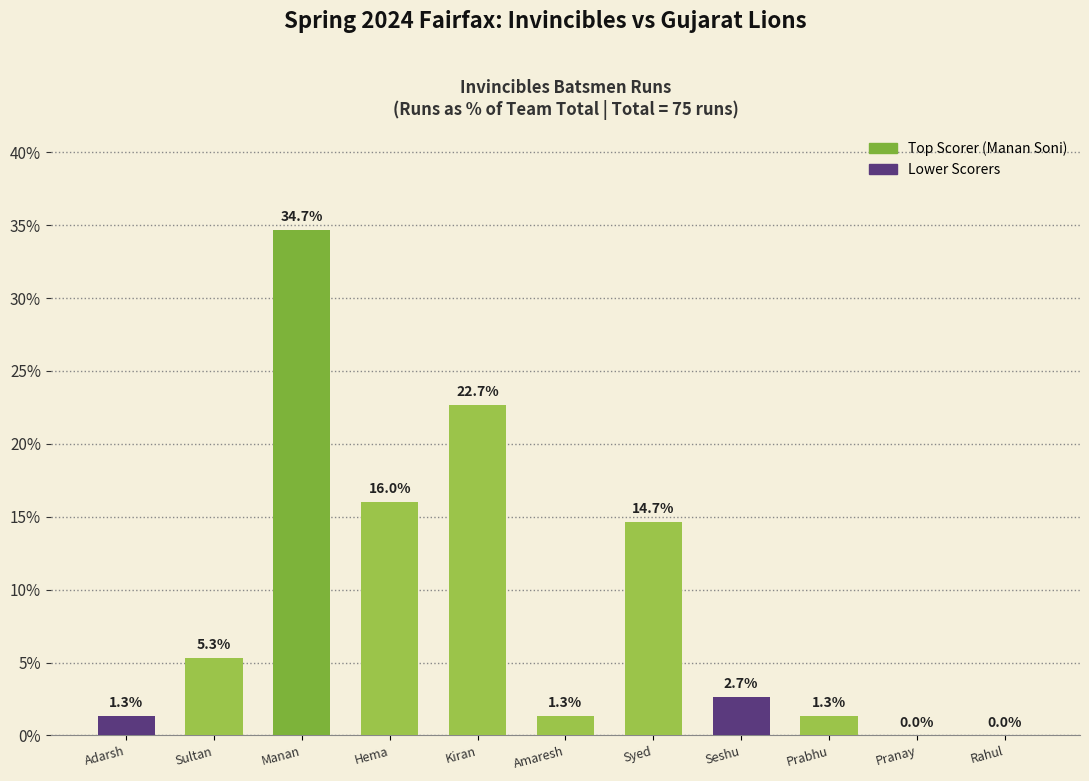

Reading left to right, list all the values displayed in this chart.

1.3	5.3	34.7	16.0	22.7	1.3	14.7	2.7	1.3	0.0	0.0